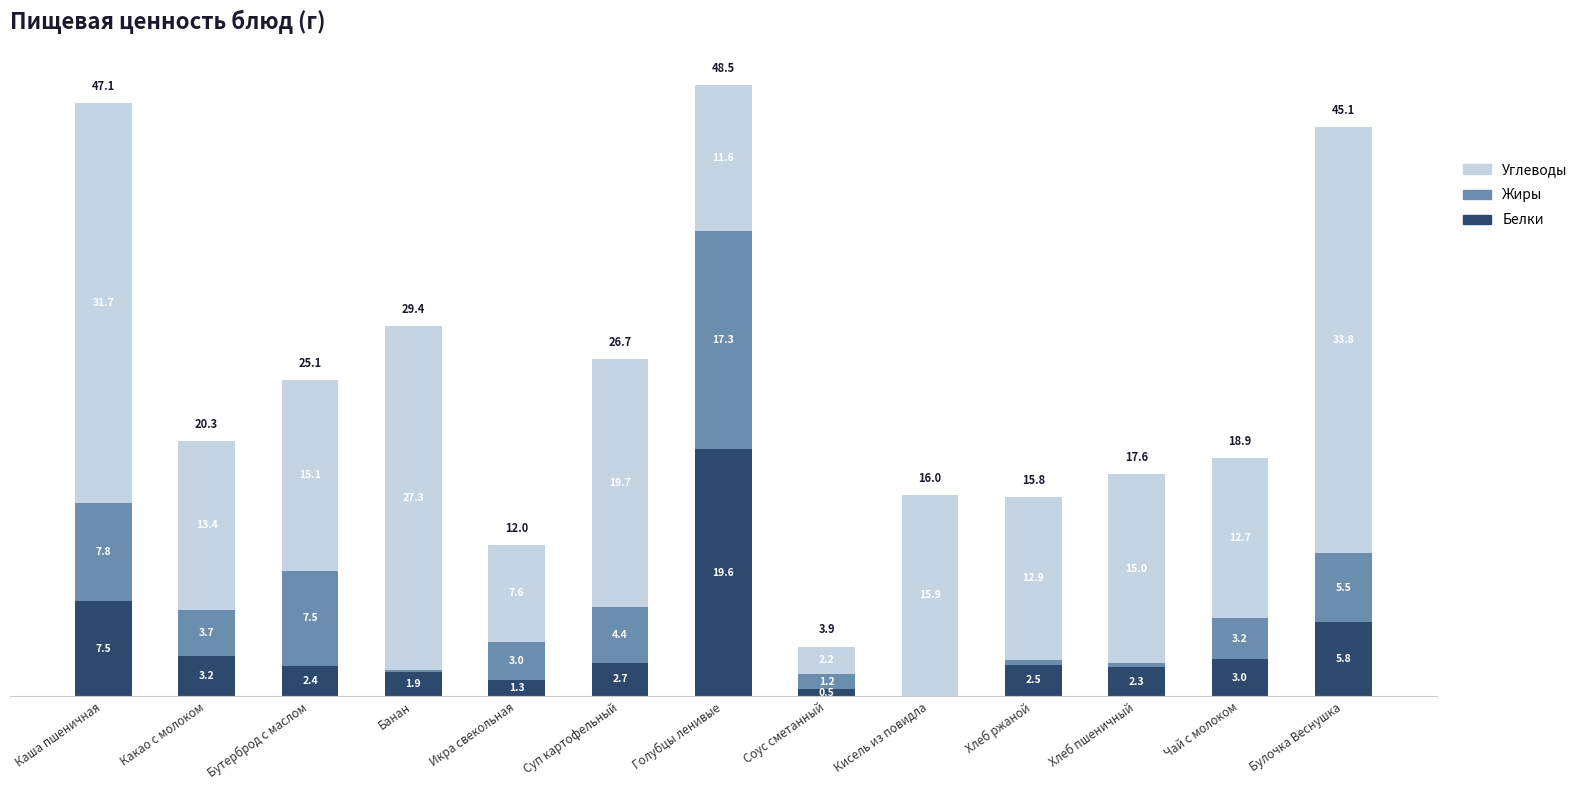

At which label does Белки reach its peak?

Голубцы ленивые